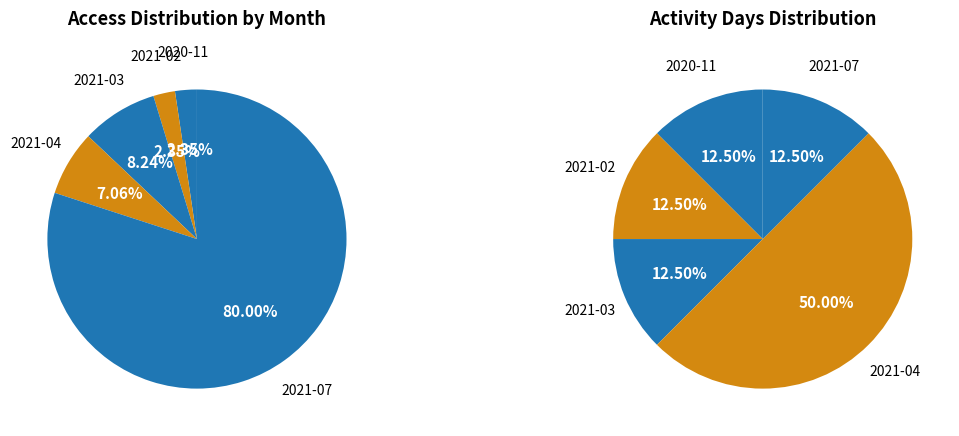

Between 2021-02 and 2021-07, which is larger?

2021-07